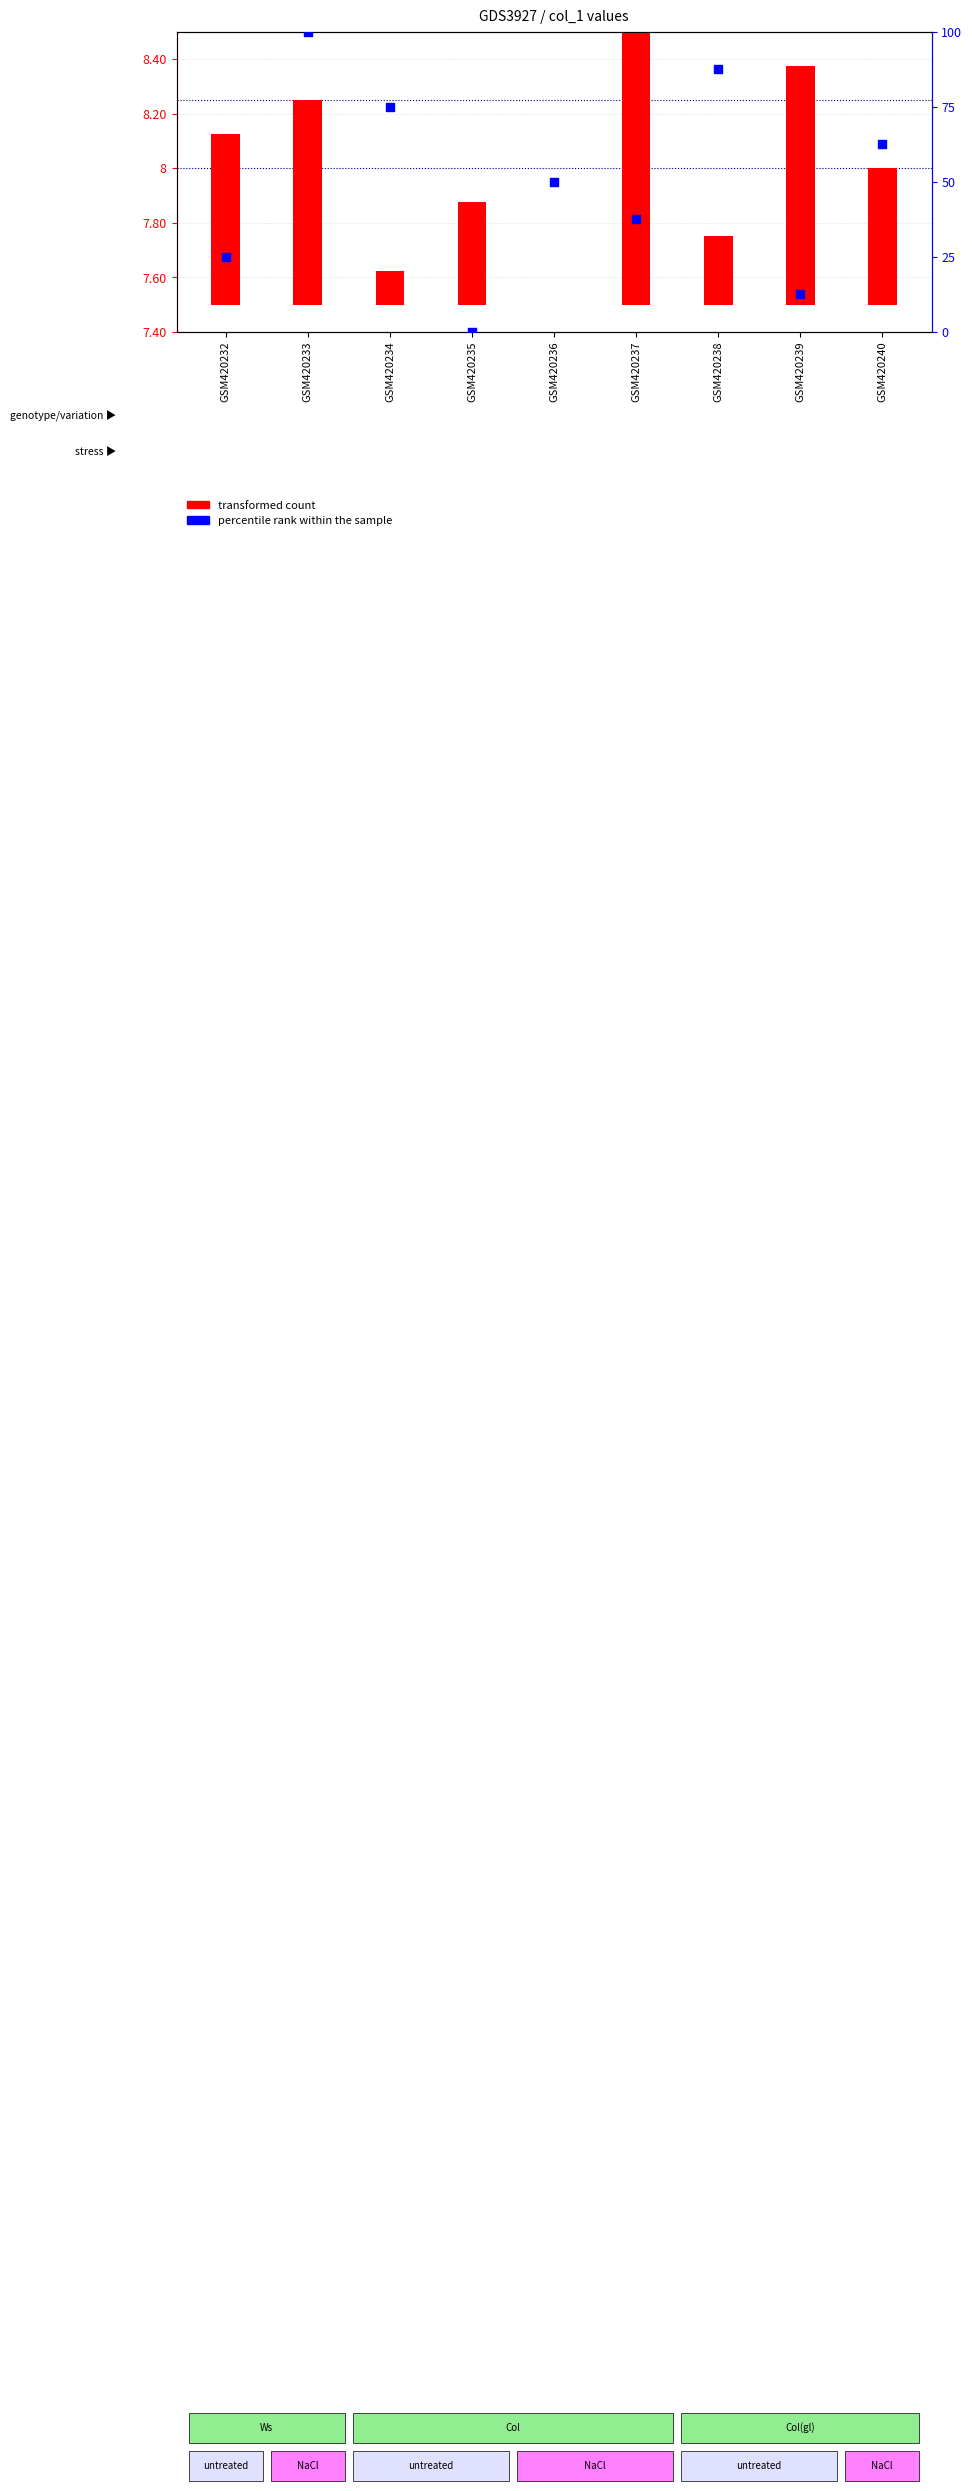

What is the change in value from GSM420235 to GSM420239?

+12.5